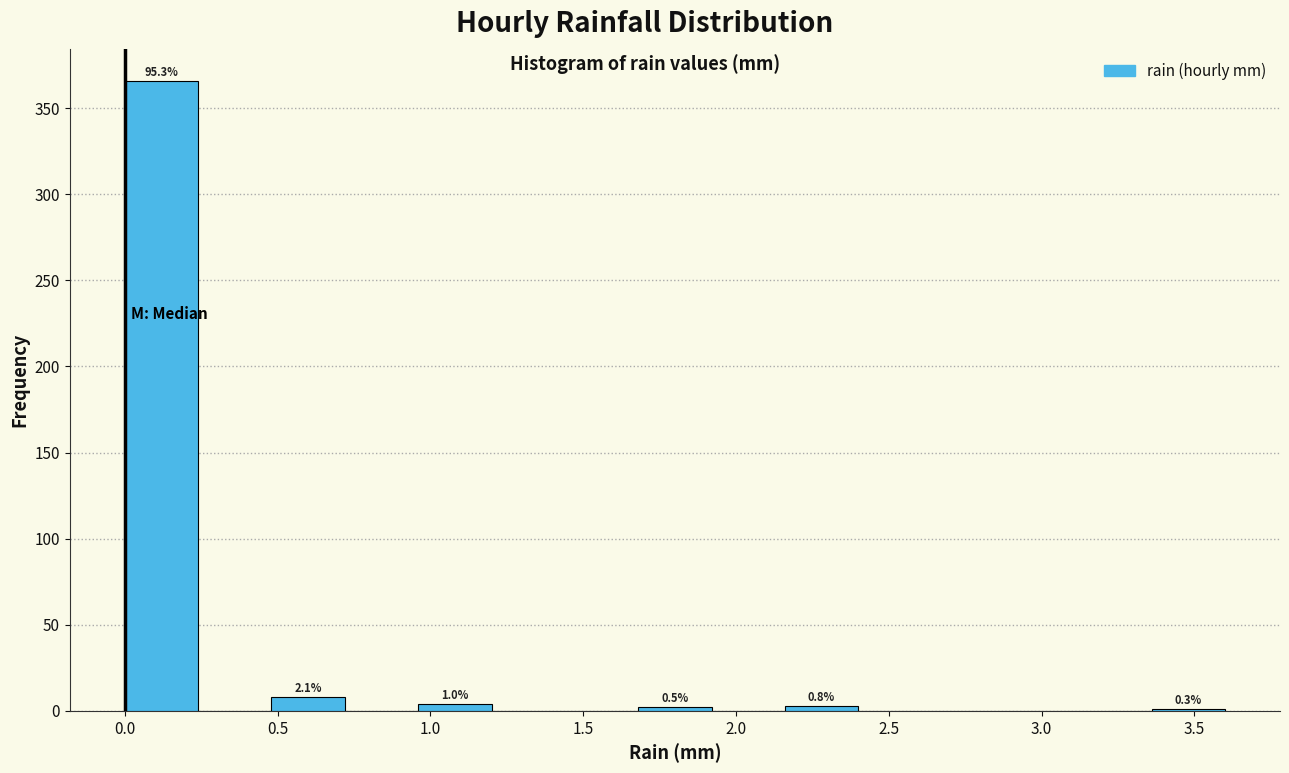

Which range on the x-axis has the tallest bar?

0.00 to 0.24